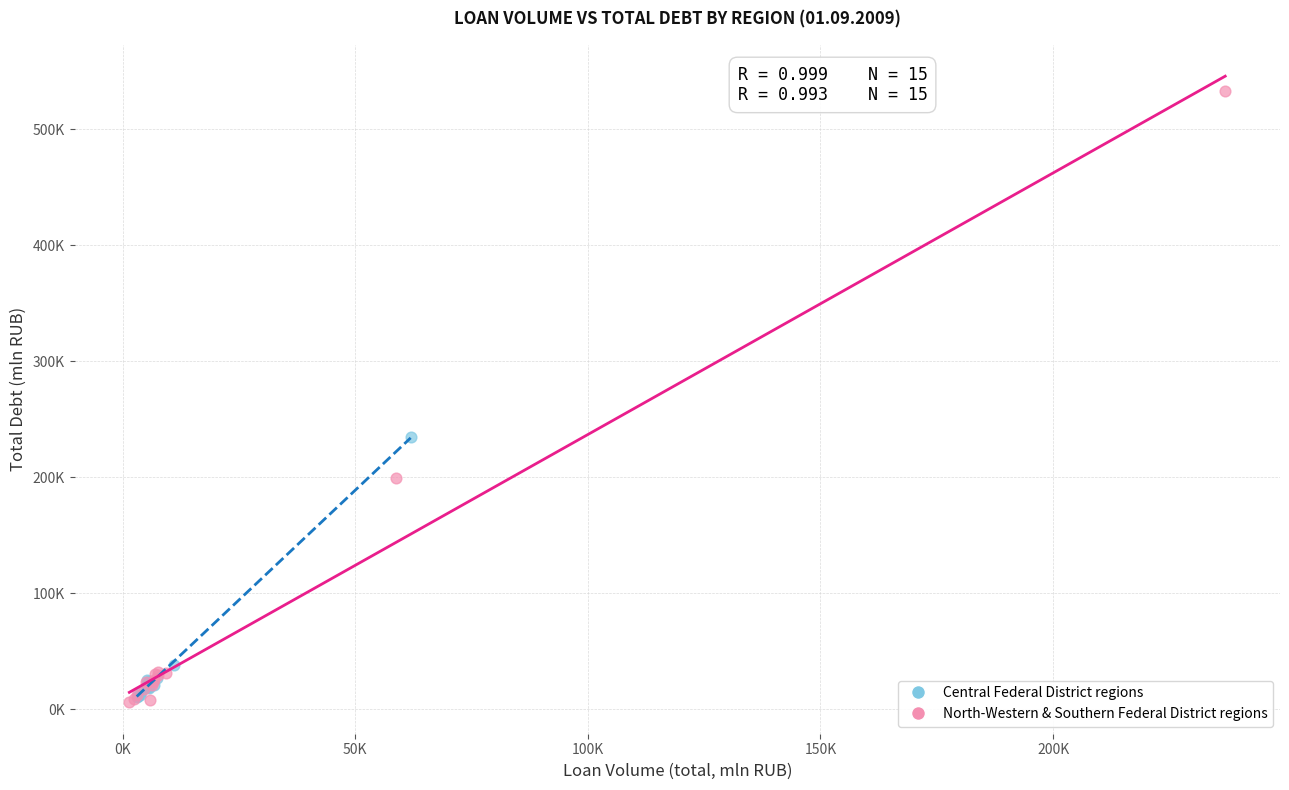

Which series reaches the minimum Y coordinate?

North-Western & Southern Federal District regions